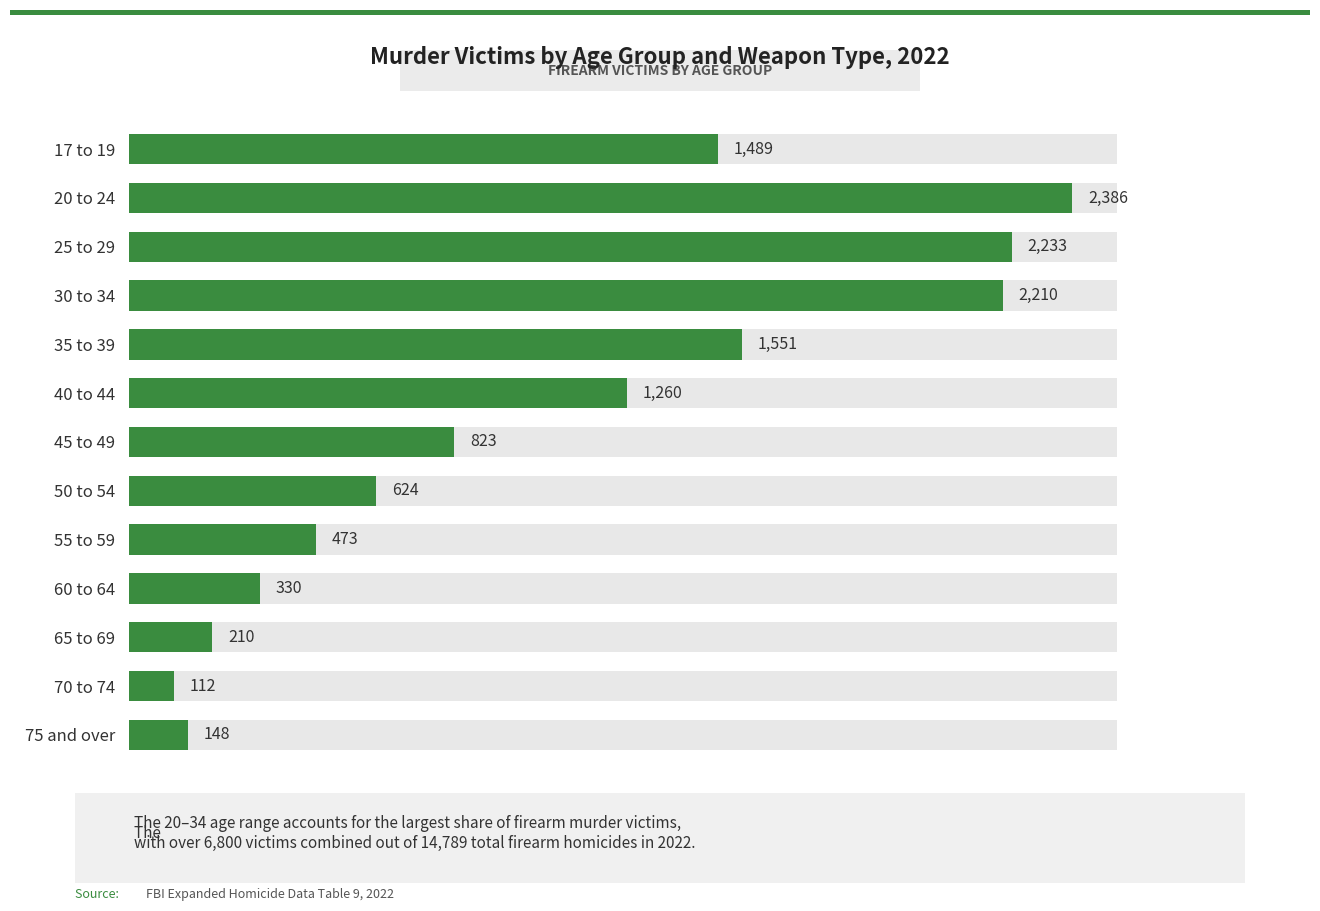

Count the number of data series in this chart.

1